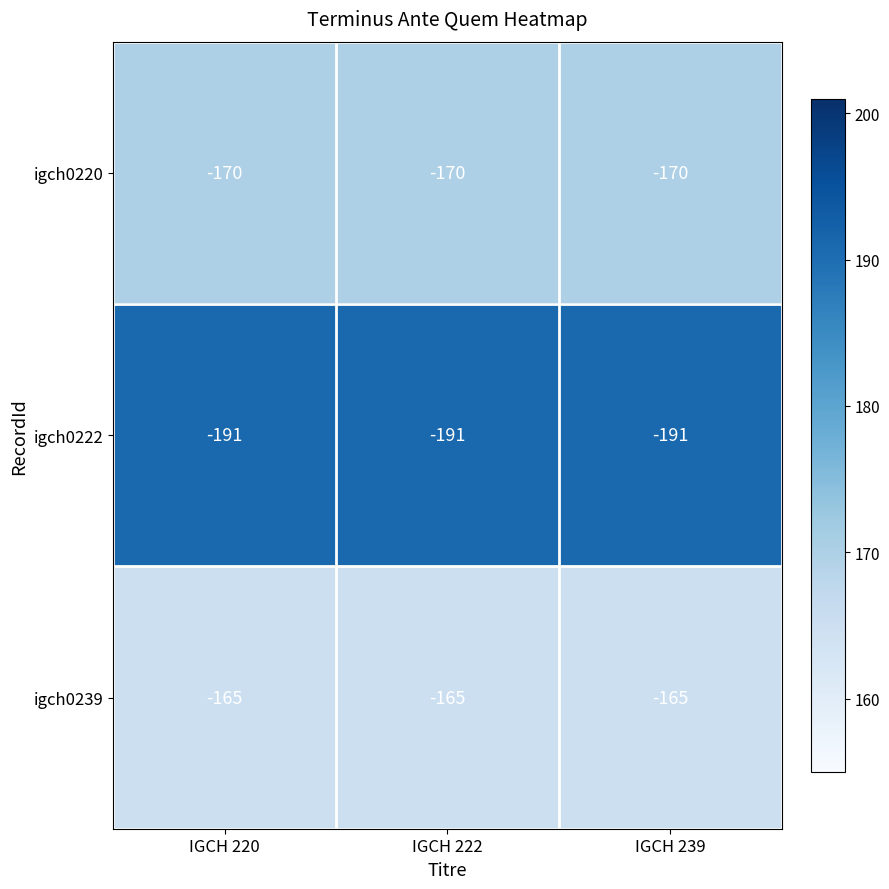

What is the average value of the igch0239 series?

-165